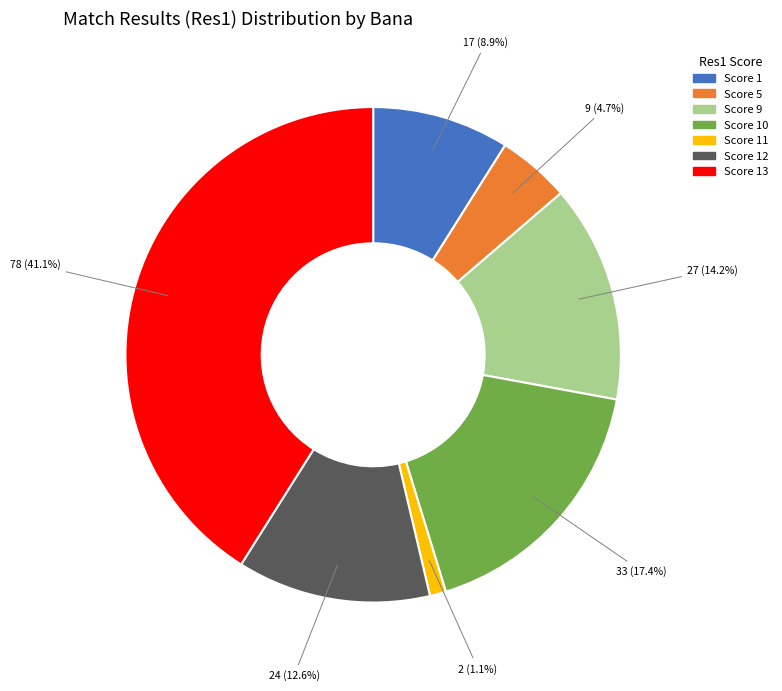

Does Score 12 account for over 50% of the chart?

No